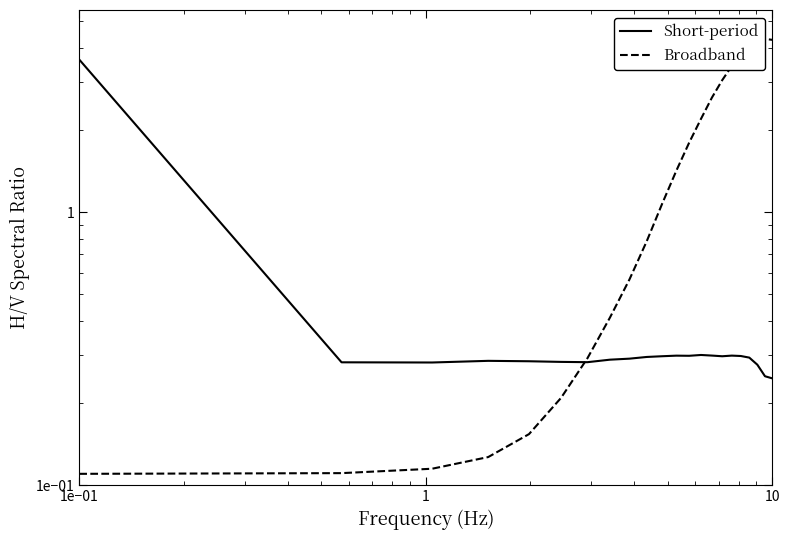

What is the value of the Broadband point at the 9th from the left?

0.6